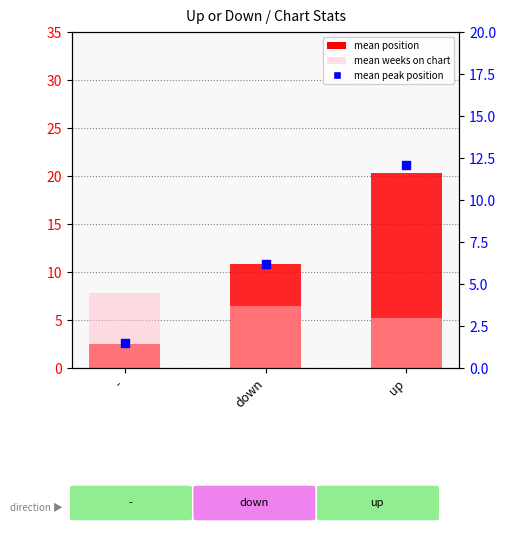

What are all the series names shown in the legend?

mean_position, mean_weeks_on_chart, mean_peak_position